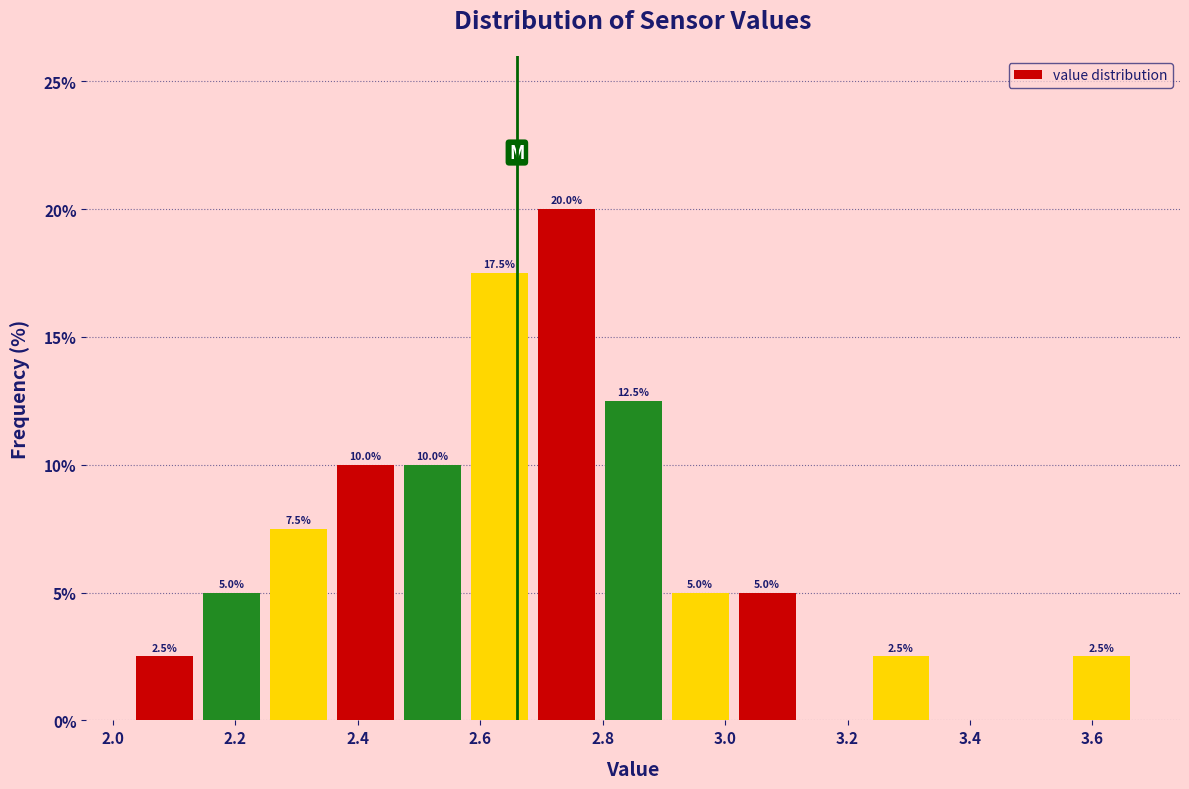

Which range on the x-axis has the tallest bar?

2.68 to 2.80